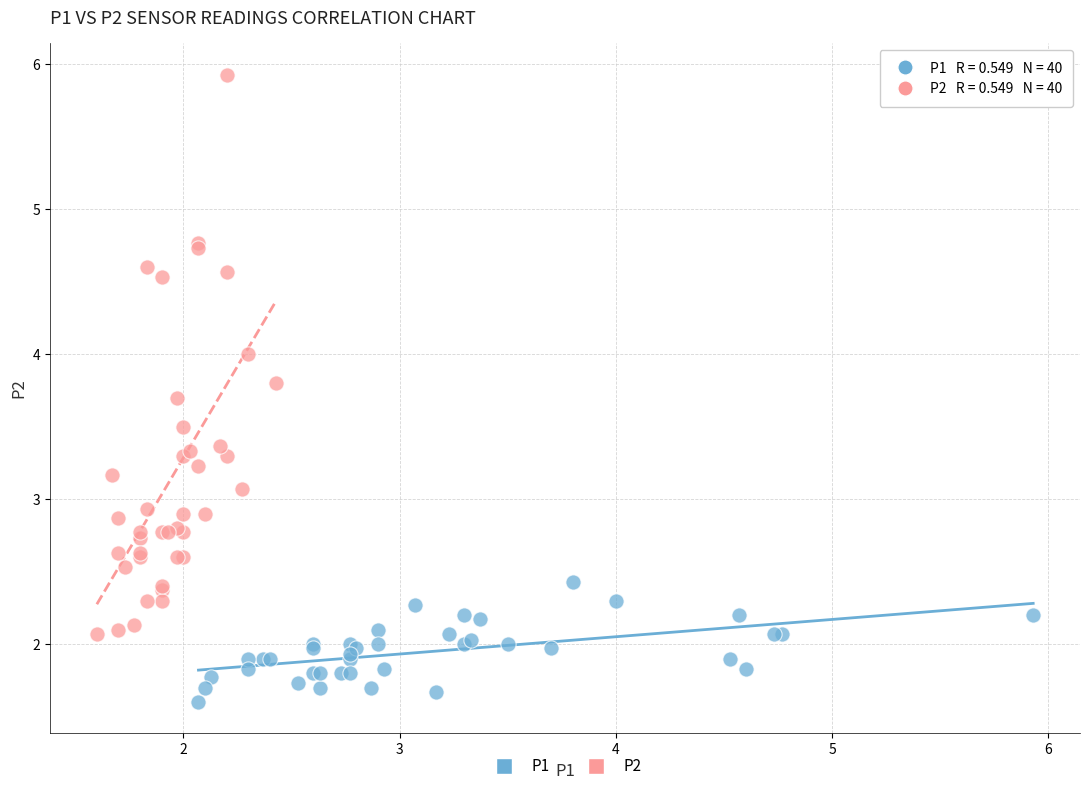

What are all the series names shown in the legend?

P1, P2